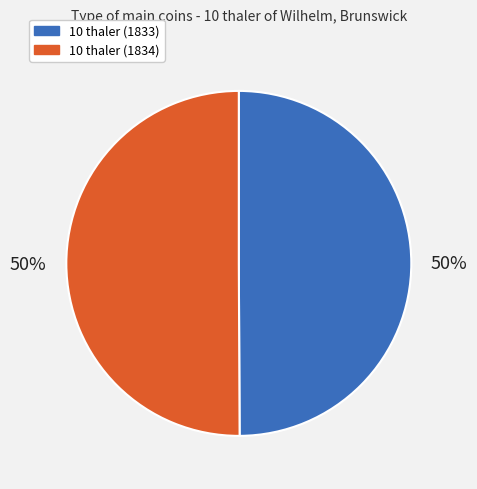

To the nearest percent, what is the average slice percentage?

50%